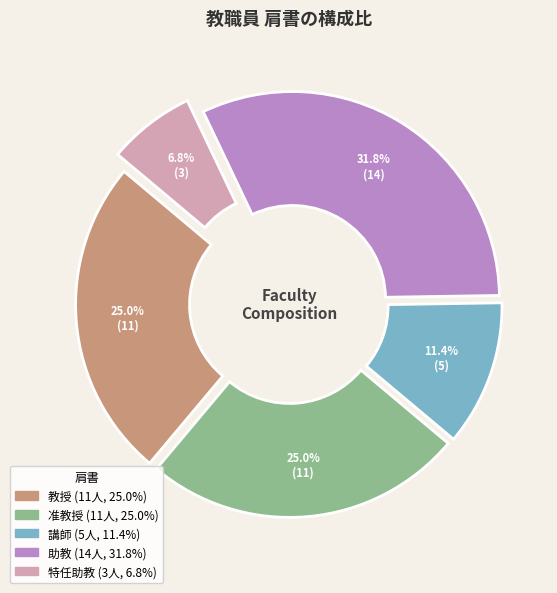

To the nearest percent, what portion does 教授 represent?

25%